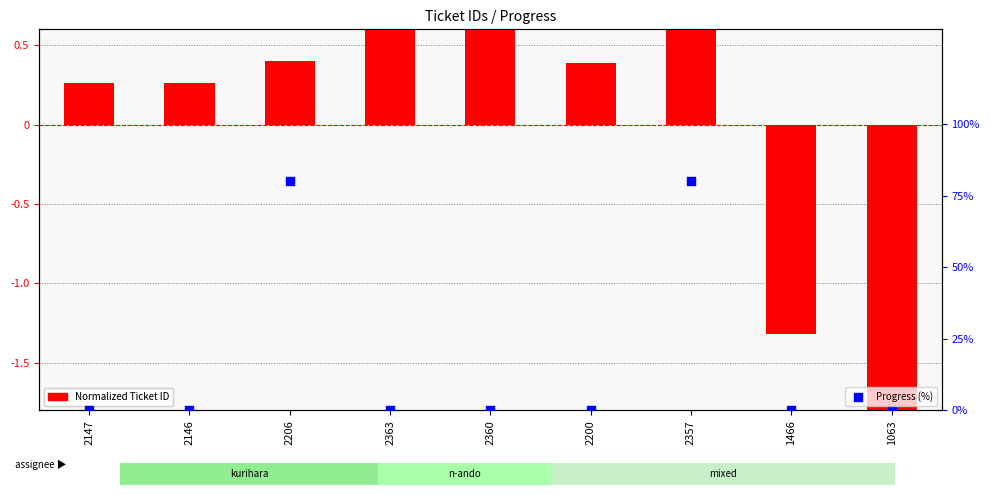

At how many categories does at least one series exceed 74?

2